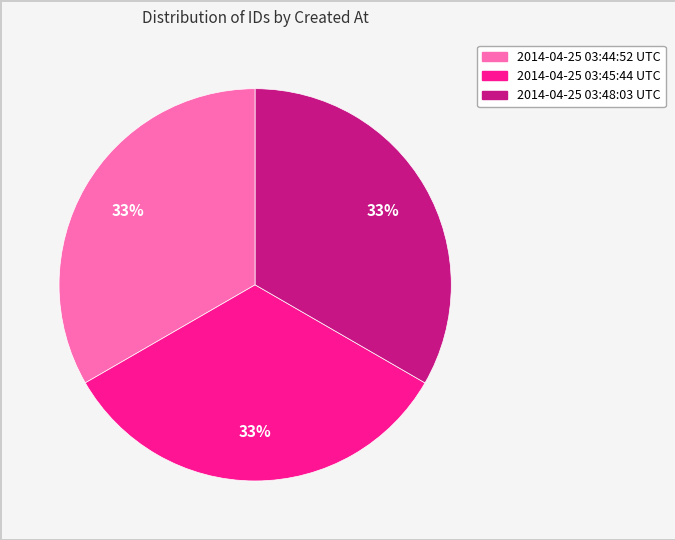

Approximately how many times larger is the value at 2014-04-25 03:48:03 UTC compared to 2014-04-25 03:44:52 UTC?

1.0